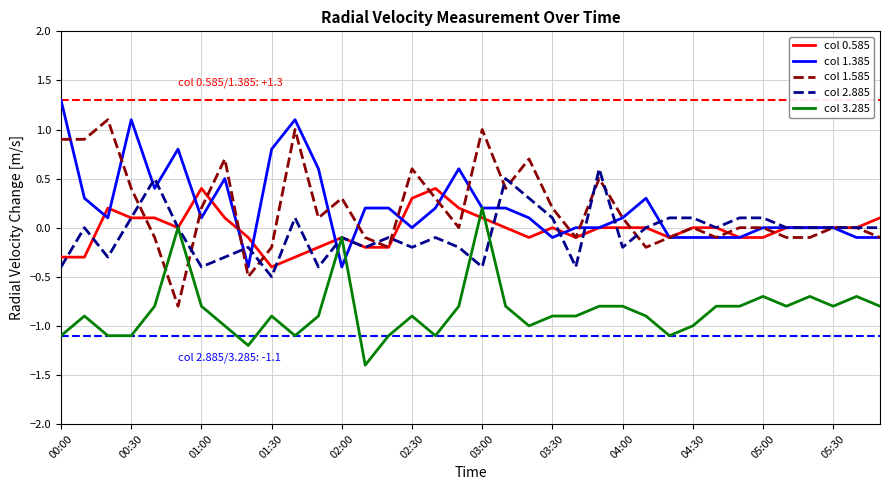

Is this an area chart (filled region under the line)?

No